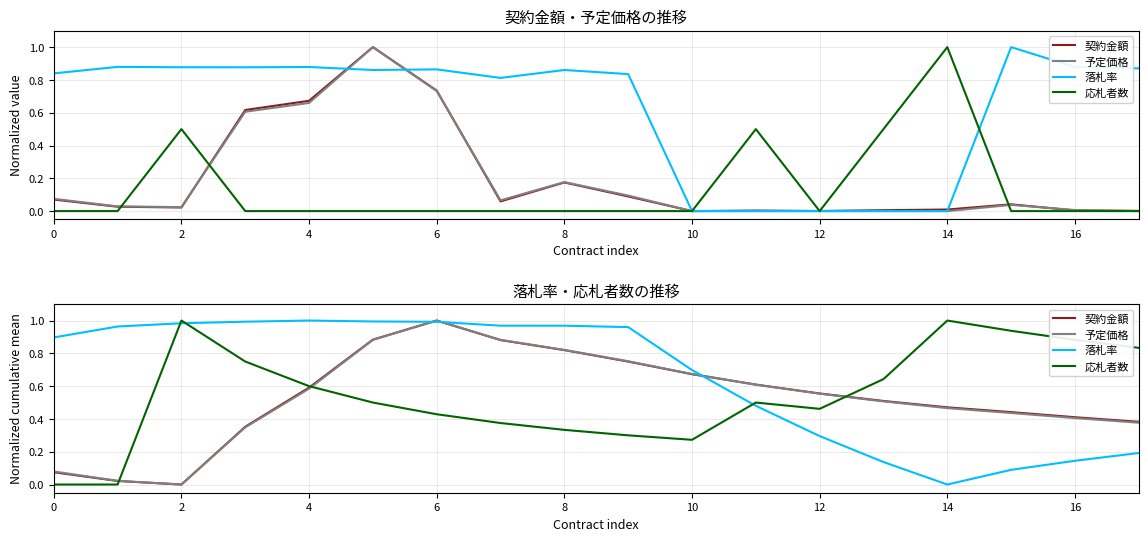

How many lines are shown in the chart?

4